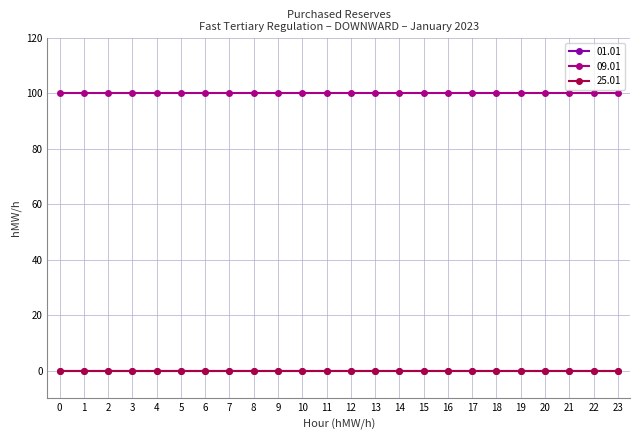

Does the chart have visible grid lines?

Yes